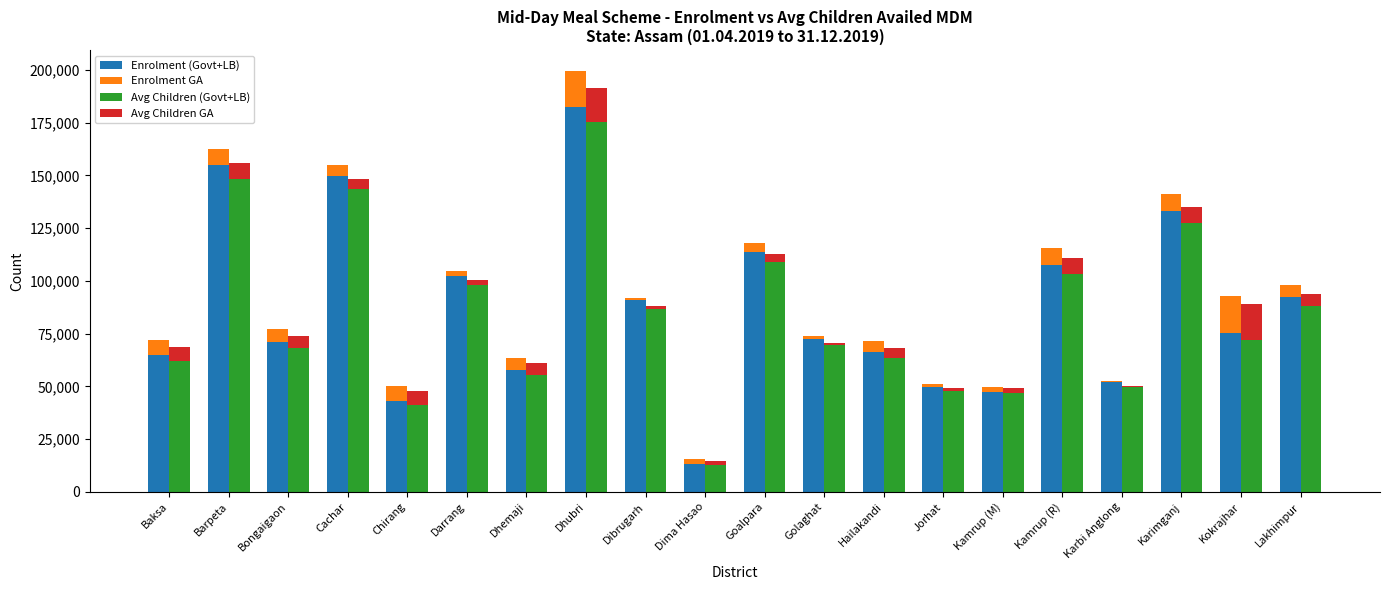

What is the difference between the maximum and second lowest values in the Avg Children (Govt+LB) series?

133958